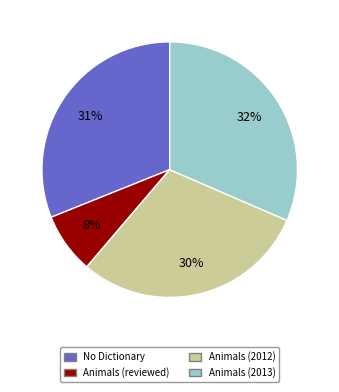

Is there any slice that represents more than half of the pie?

No